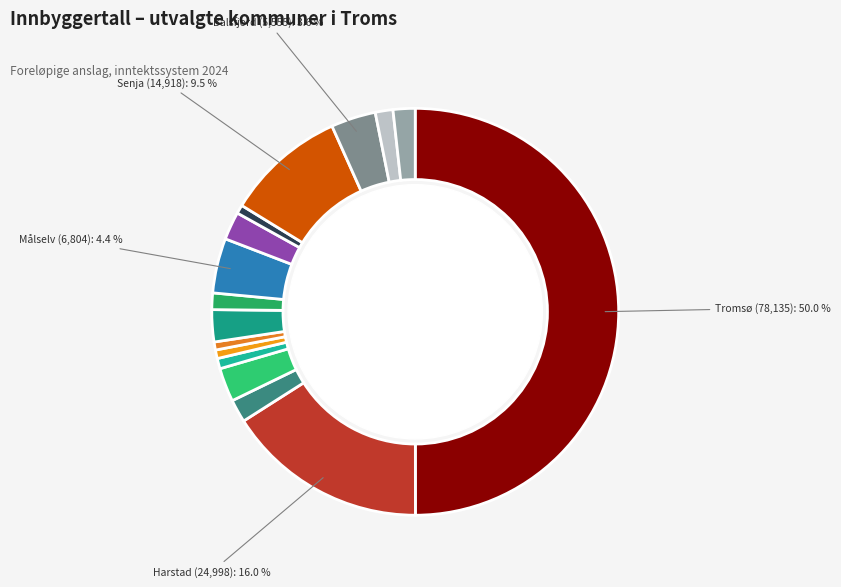

To the nearest percent, what is the combined percentage of Karlsøy and Gratangen?

2%